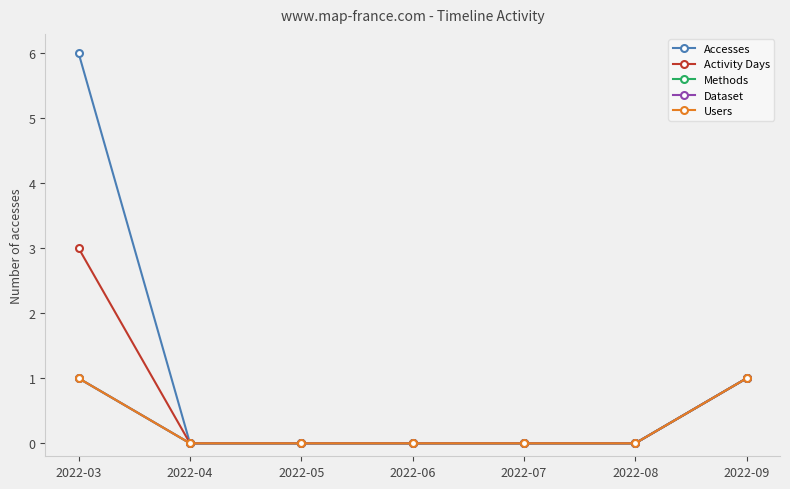

Does the chart have visible grid lines?

No